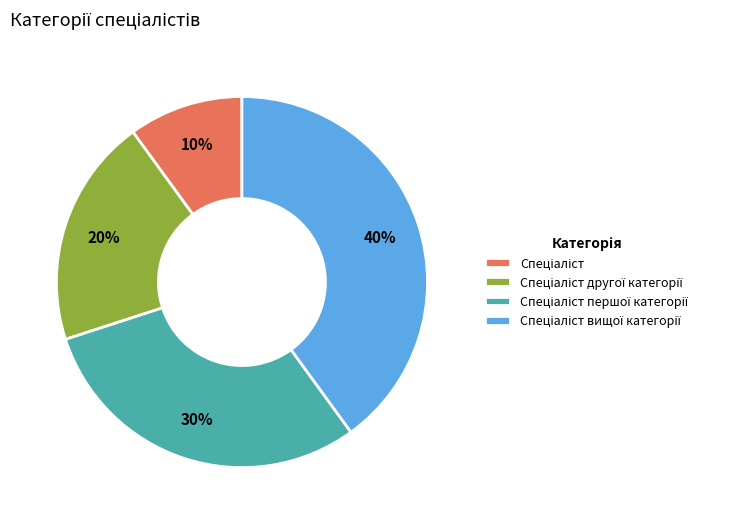

To the nearest percent, what is the average slice percentage?

25%